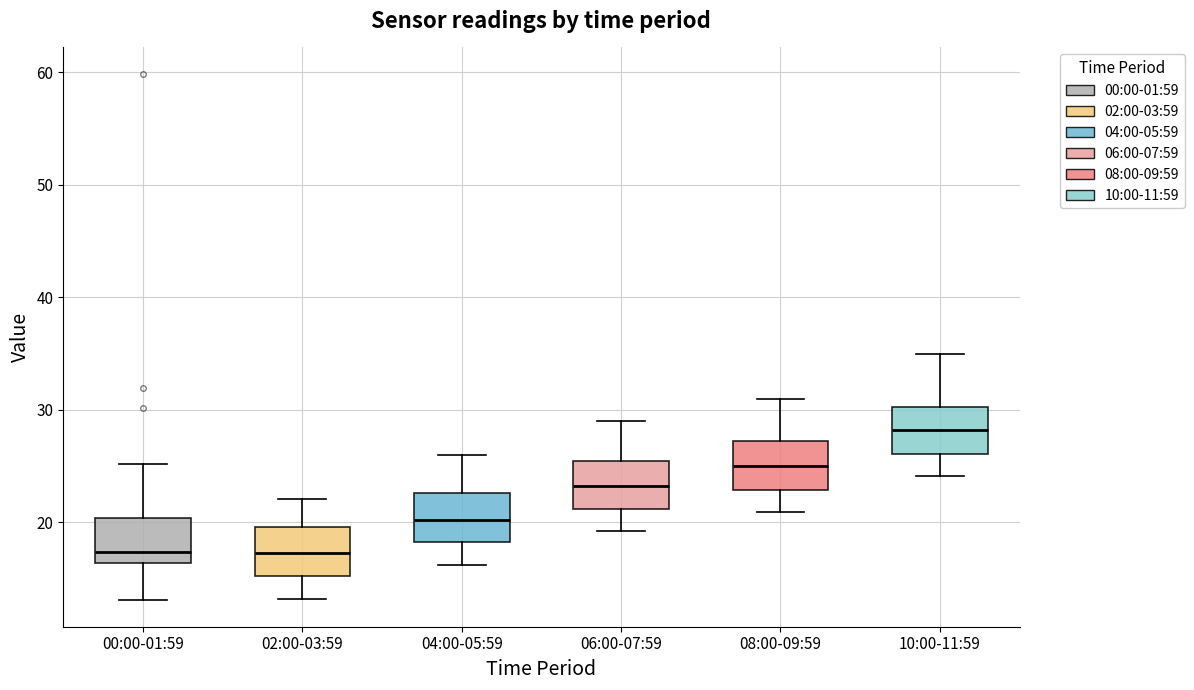

Reading left to right, read every box against the y-axis: the position of its median line, the range the box covers, and the ends of its whiskers. The values are not printed on the chart, so give them approximately, as read against the axis.

00:00-01:59: median 17, box 16 to 20, whiskers 13 to 25
02:00-03:59: median 17, box 15 to 20, whiskers 13 to 22
04:00-05:59: median 20, box 18 to 23, whiskers 16 to 26
06:00-07:59: median 23, box 21 to 25, whiskers 19 to 29
08:00-09:59: median 25, box 23 to 27, whiskers 21 to 31
10:00-11:59: median 28, box 26 to 30, whiskers 24 to 35